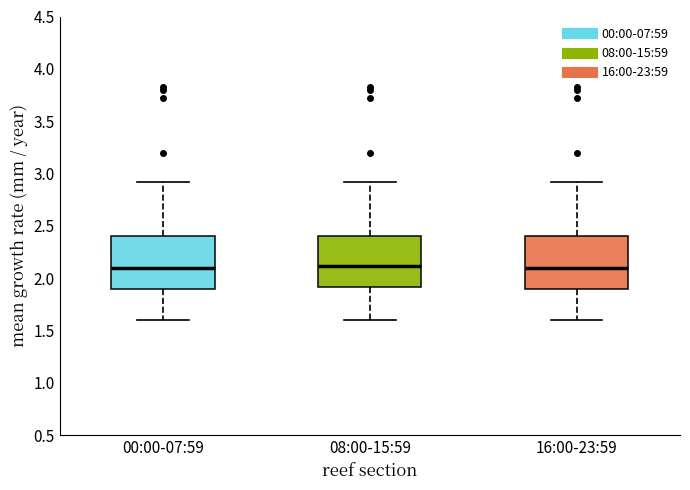

Reading left to right, transcribe this box plot: for each box, give where its median line is, the range the box spans, and where its two whiskers end, as read against the y-axis. The values are not printed on the chart, so give them approximately, as read against the axis.

00:00-07:59: median 2.1, box 1.9 to 2.4, whiskers 1.6 to 2.9
08:00-15:59: median 2.1, box 1.9 to 2.4, whiskers 1.6 to 2.9
16:00-23:59: median 2.1, box 1.9 to 2.4, whiskers 1.6 to 2.9